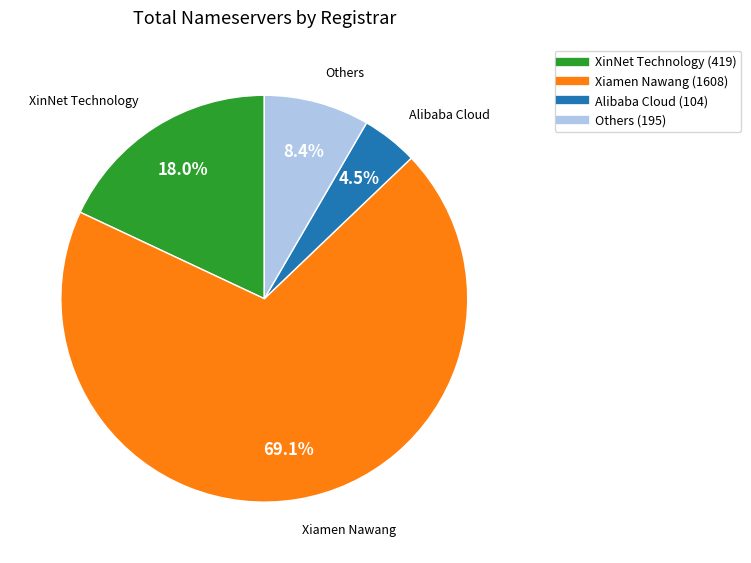

Is there a majority slice in this chart?

Yes